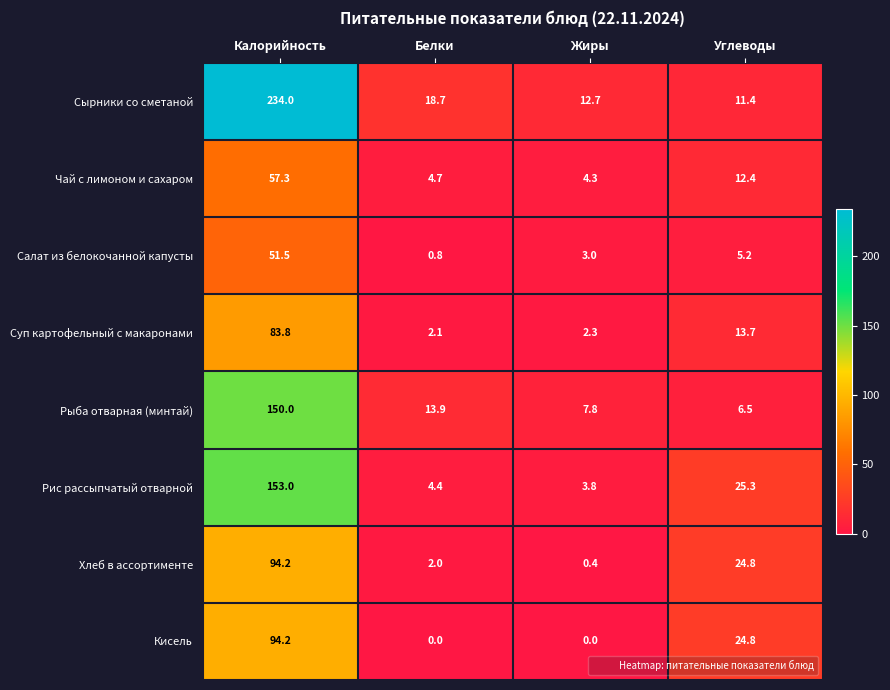

List the labels in order of Сырники со сметаной value, largest first.

Калорийность, Белки, Жиры, Углеводы